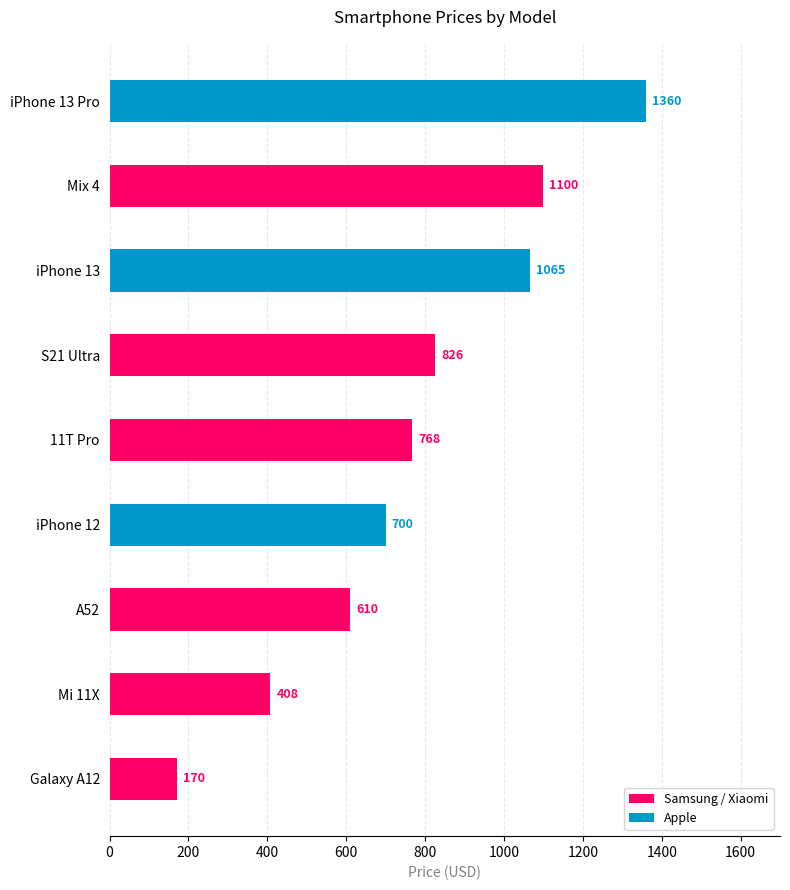

What is the difference between the maximum and minimum values?

1190